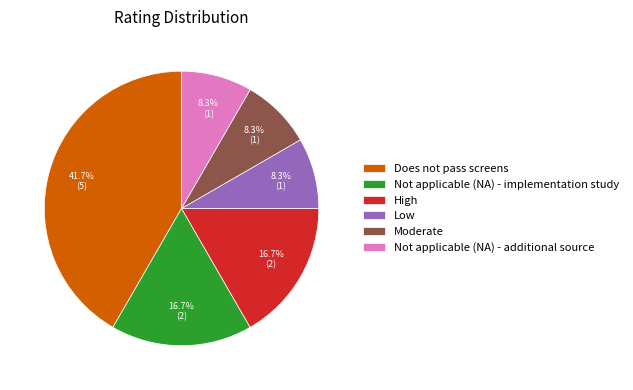

To the nearest percent, what percentage of the pie is High?

17%